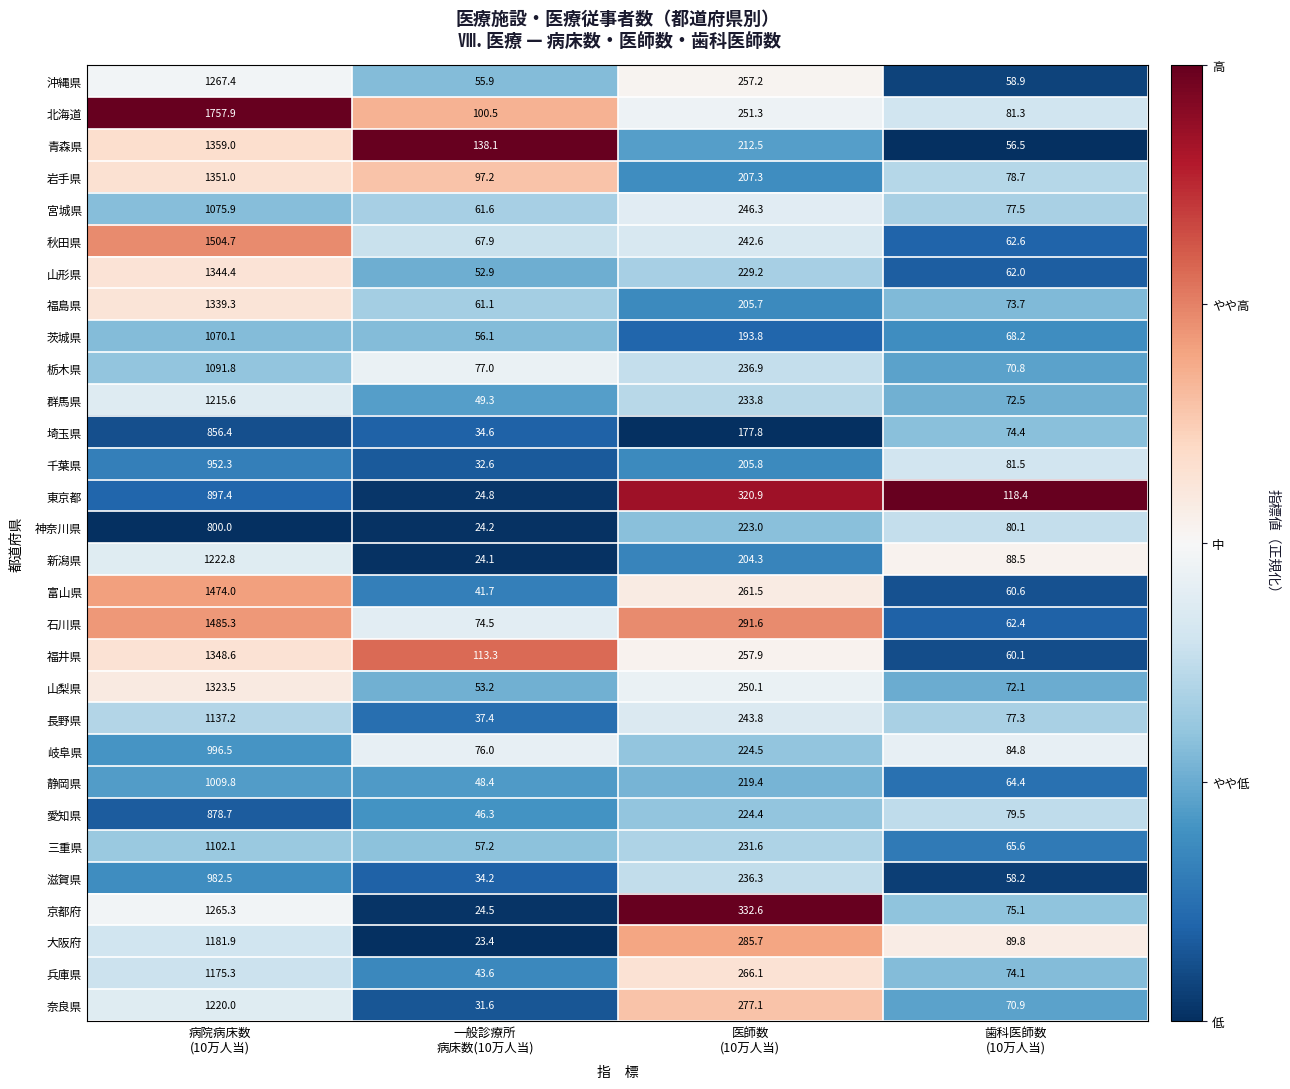

Which series has the largest total across all categories?

北海道